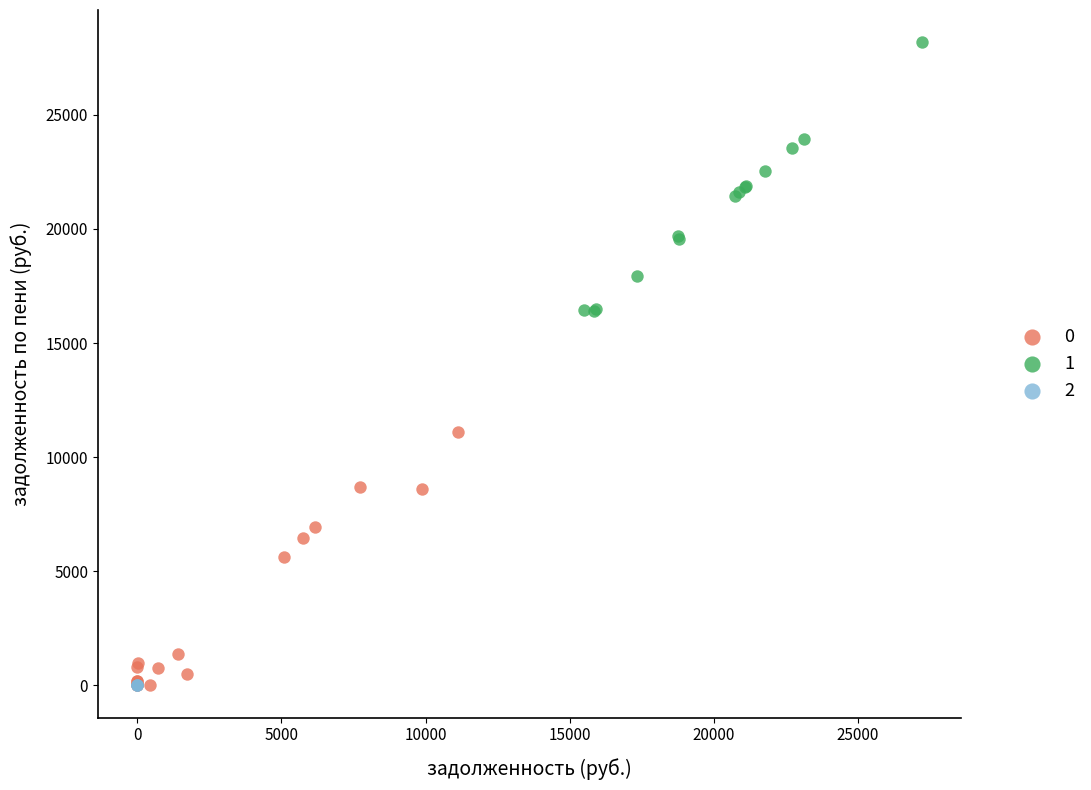

What are all the series names shown in the legend?

0, 1, 2